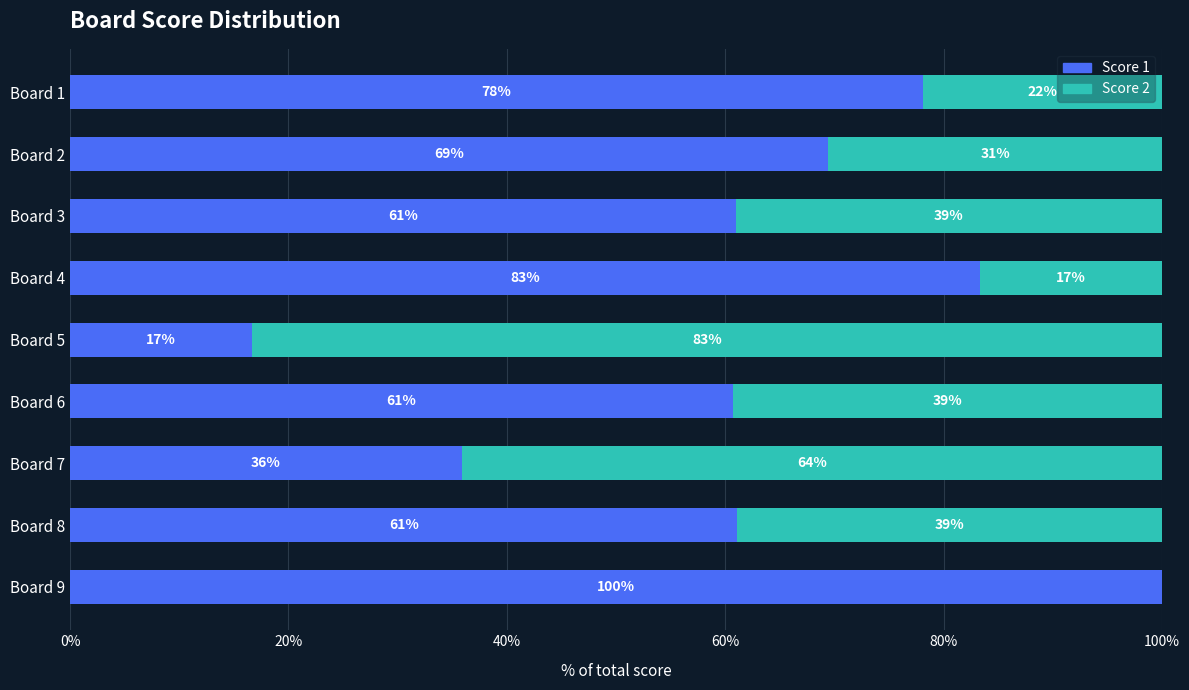

How many series are shown in this chart?

2